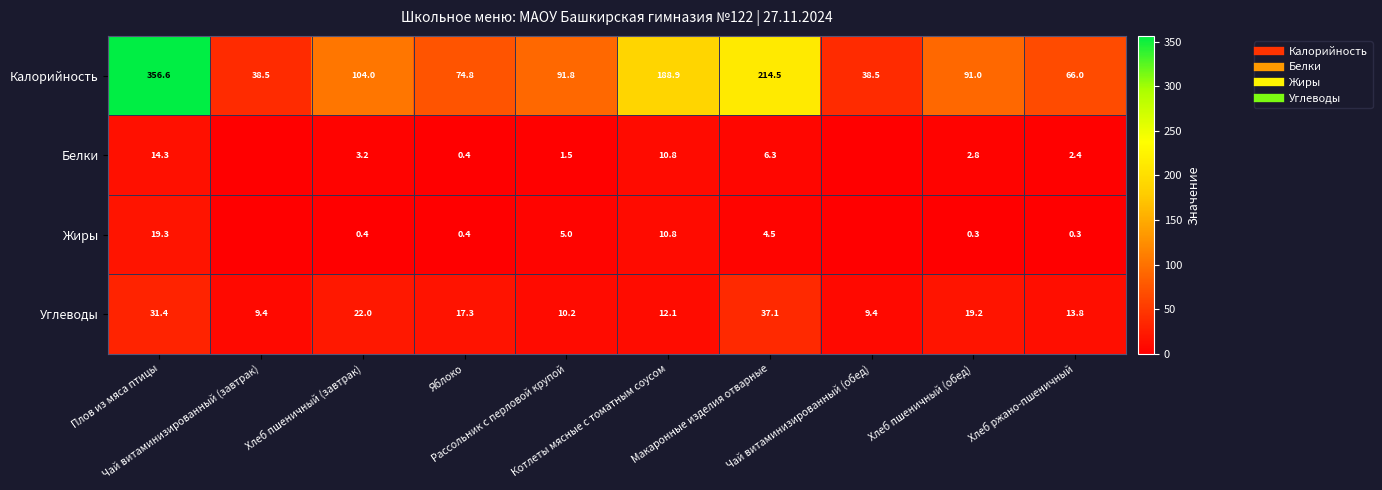

Rank the series by their maximum value, from lowest to highest.

Белки, Жиры, Углеводы, Калорийность